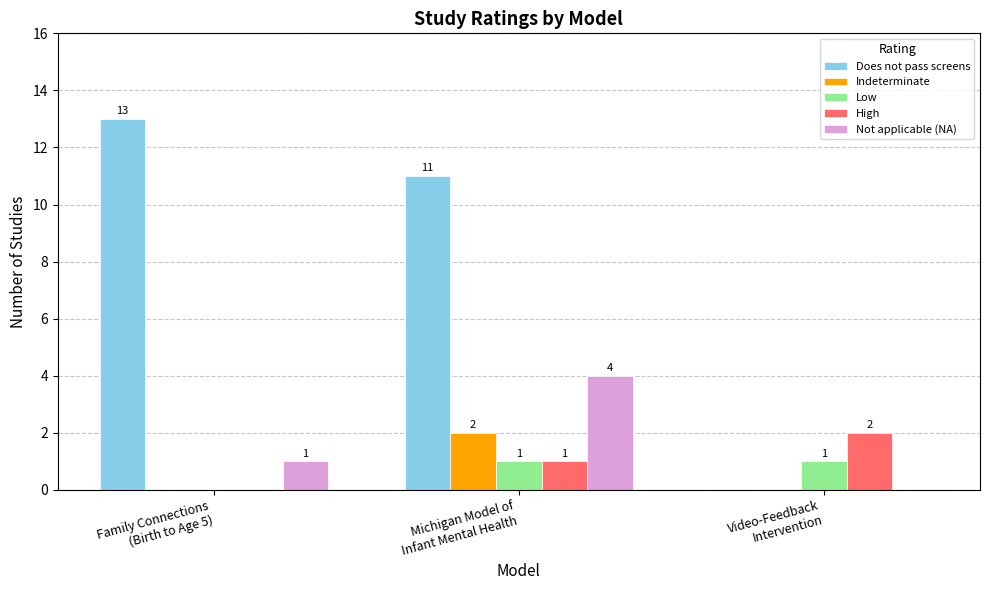

Is the value of High at Family Connections
(Birth to Age 5) greater than the value of Not applicable (NA) at Michigan Model of
Infant Mental Health?

No